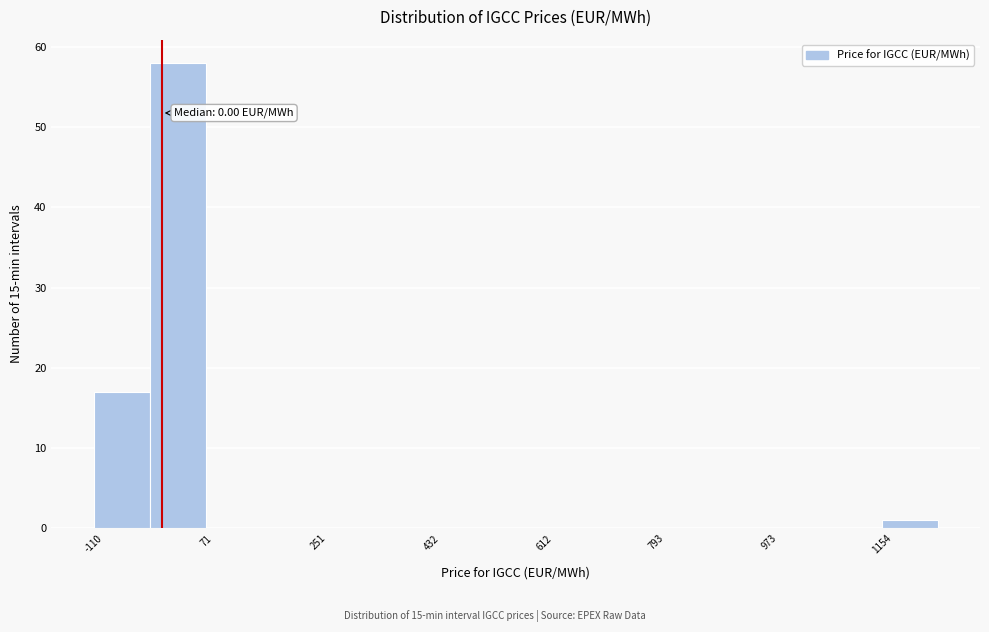

Over which range of the x-axis is the bar tallest?

-20 to 80